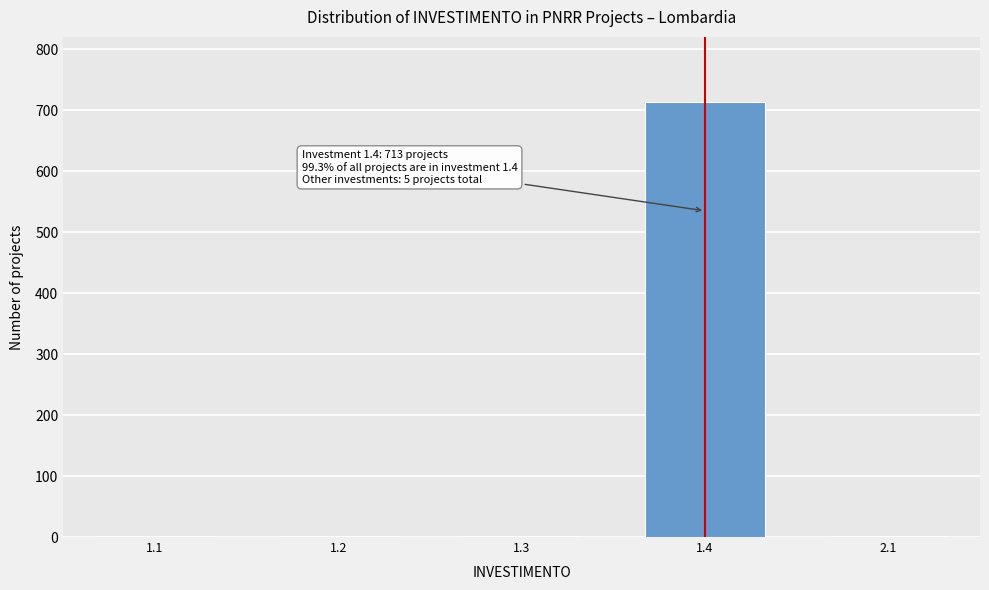

What is the sum of all values?

718